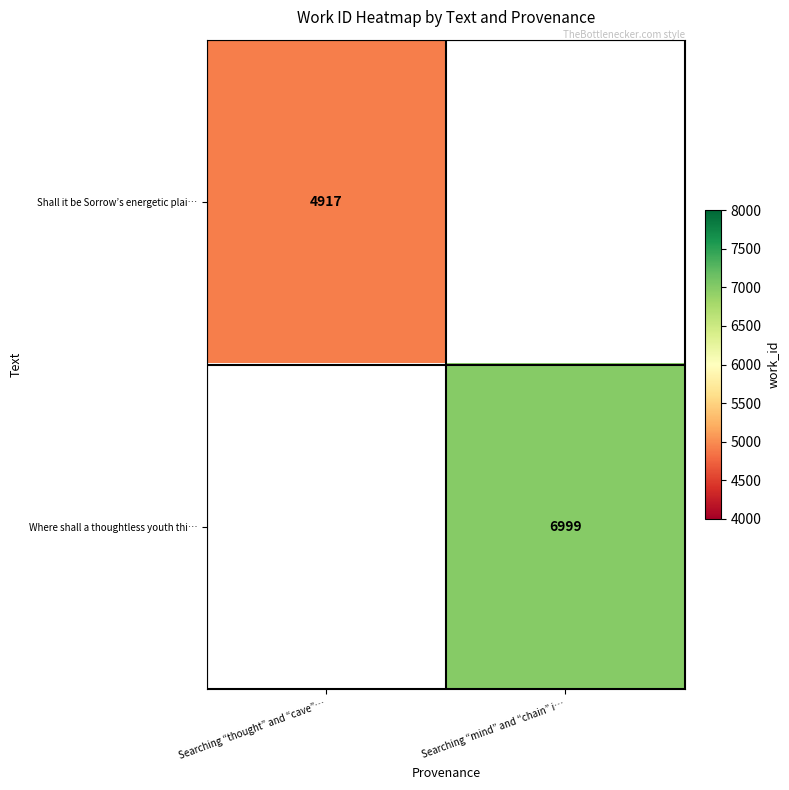

The value of Shall it be Sorrow’s energetic plai… at Searching “thought” and “cave”… is 1661. True or false?

False